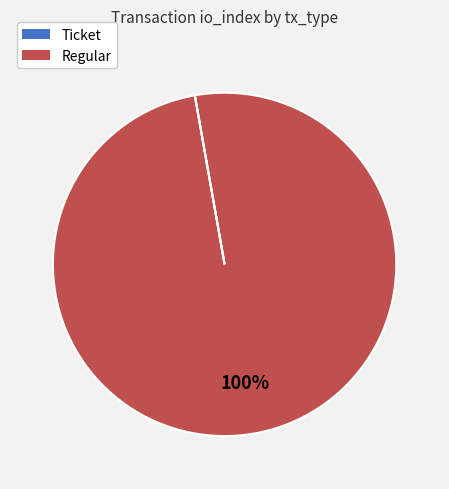

True or false: Regular accounts for 87% of the total.

False